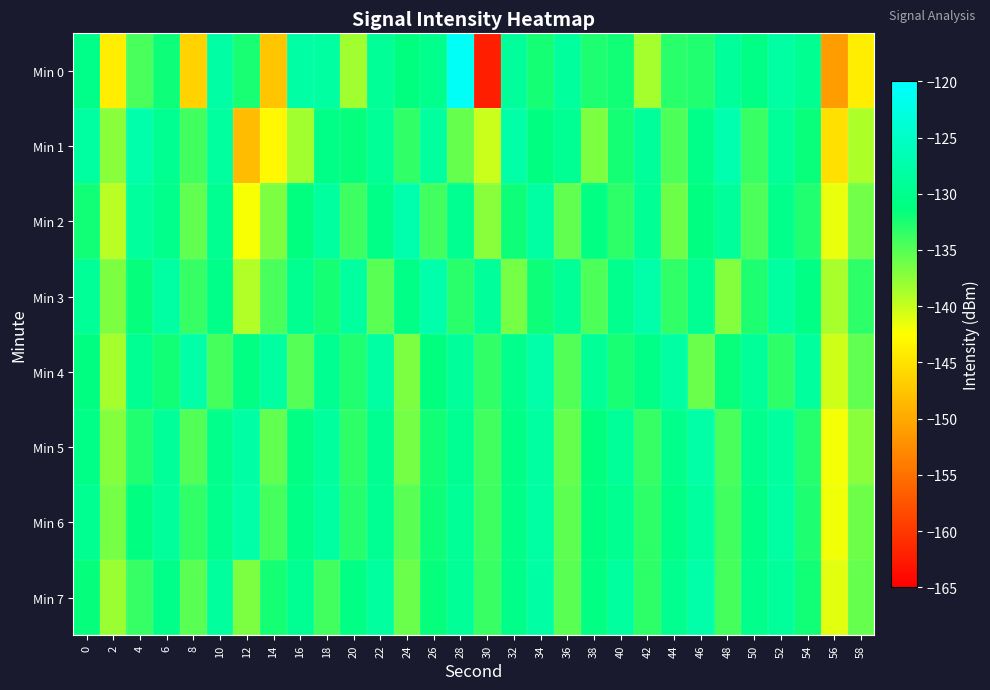

At how many categories does at least one series exceed -158?

30